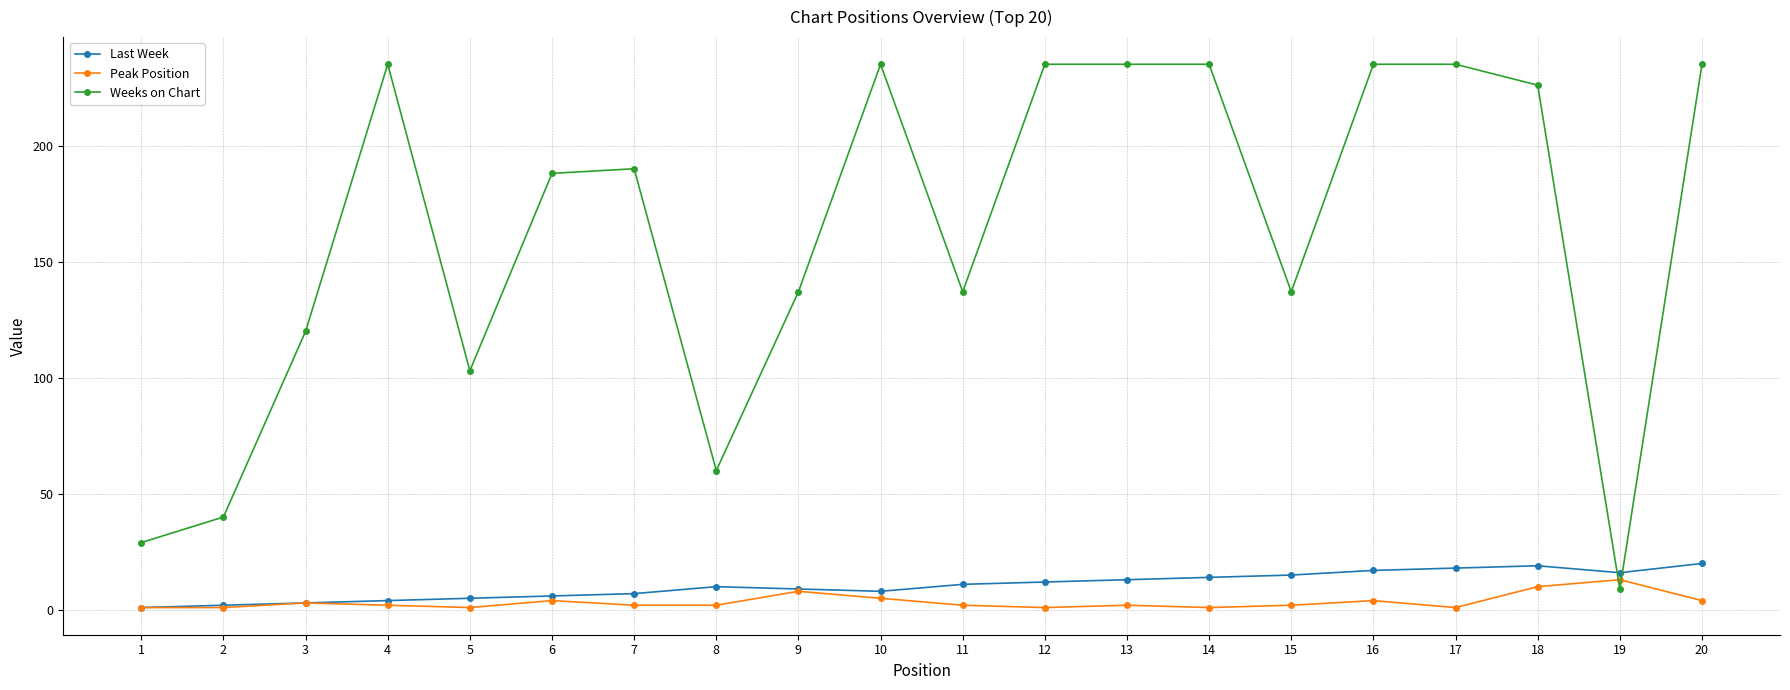

Which series has the largest total across all categories?

Weeks on Chart